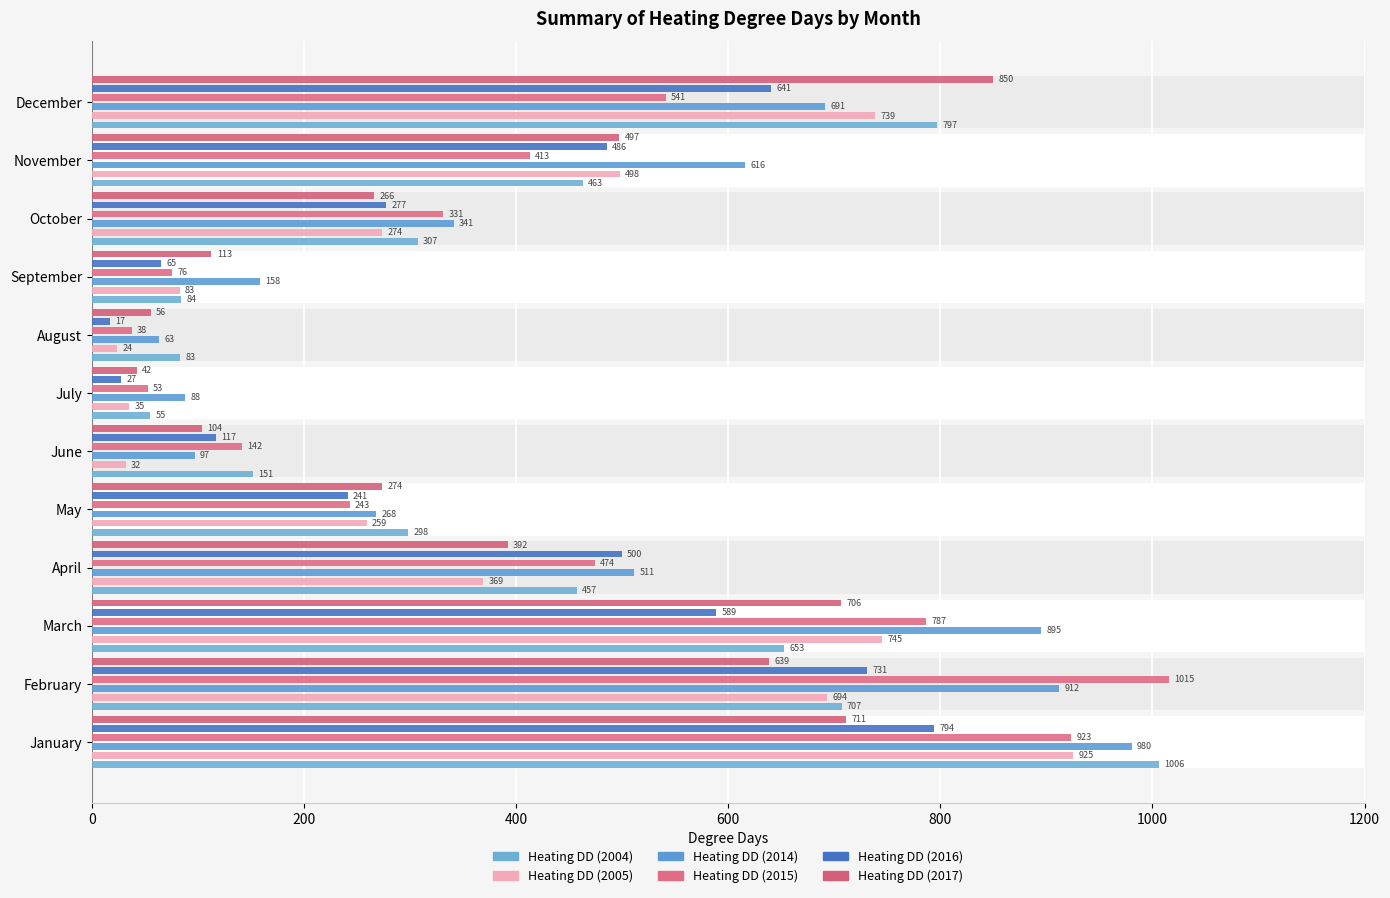

Are the bars horizontal?

Yes